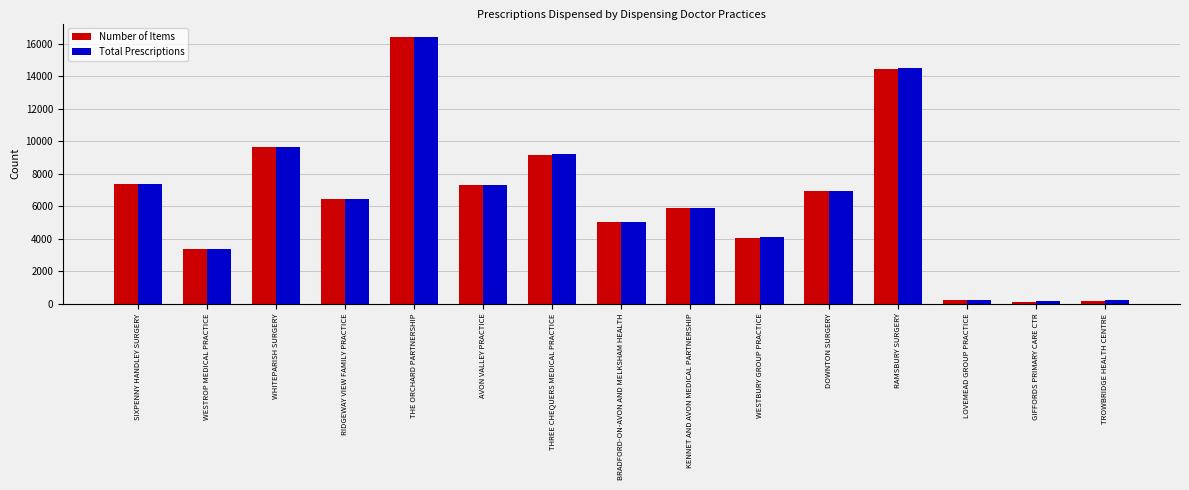

True or false: Total Prescriptions has a value of 2859 at RIDGEWAY VIEW FAMILY PRACTICE.

False